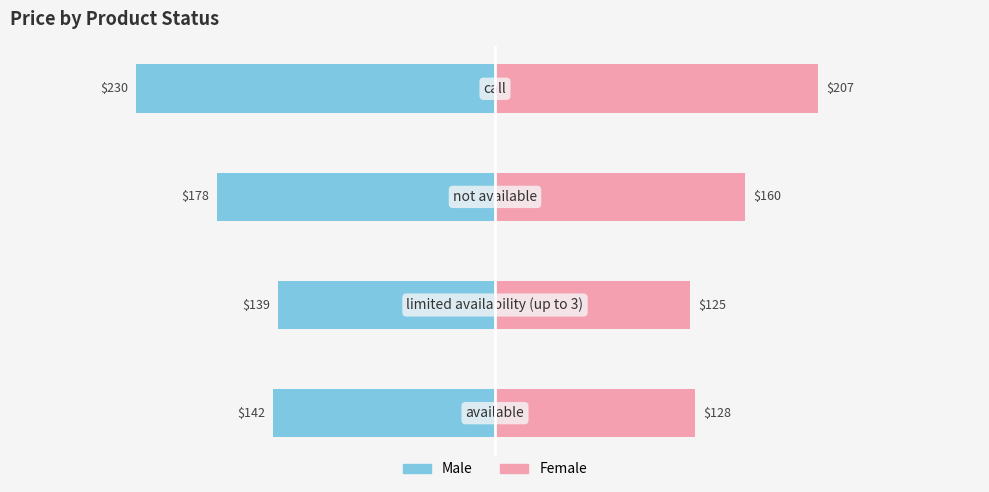

Does the chart contain stacked bars?

No